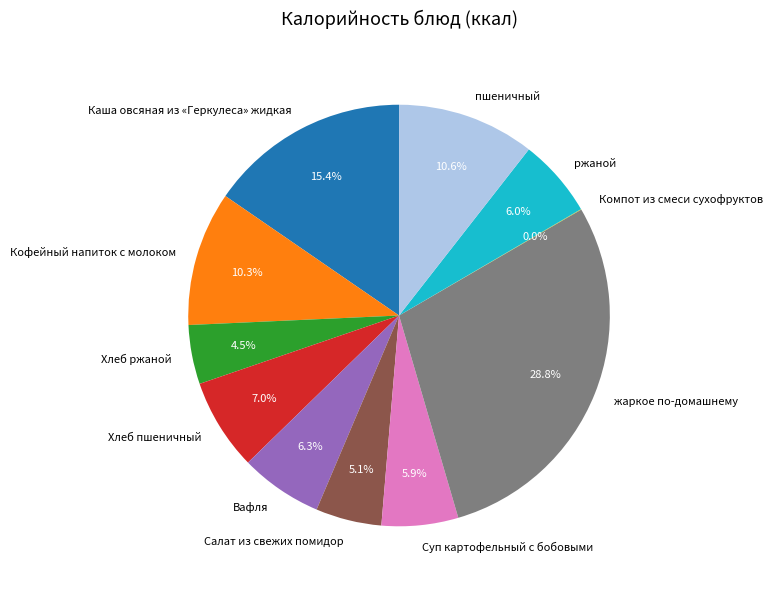

What percentage is the Хлеб пшеничный slice, to the nearest percent?

7%